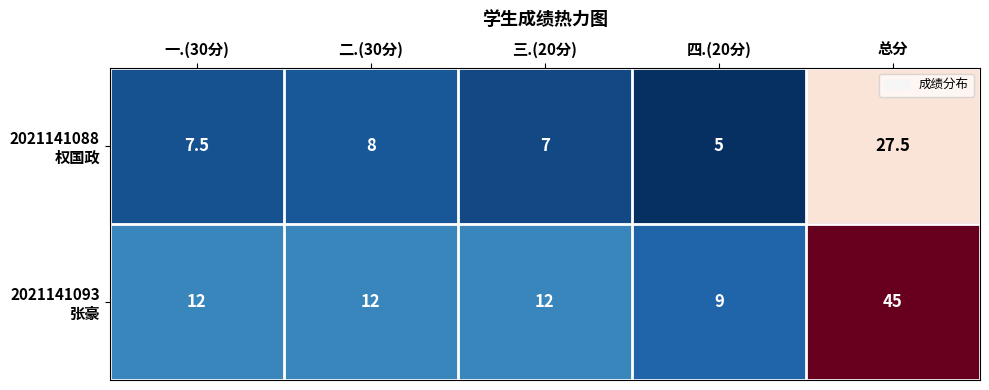

At which category is the sum across all series the highest?

总分